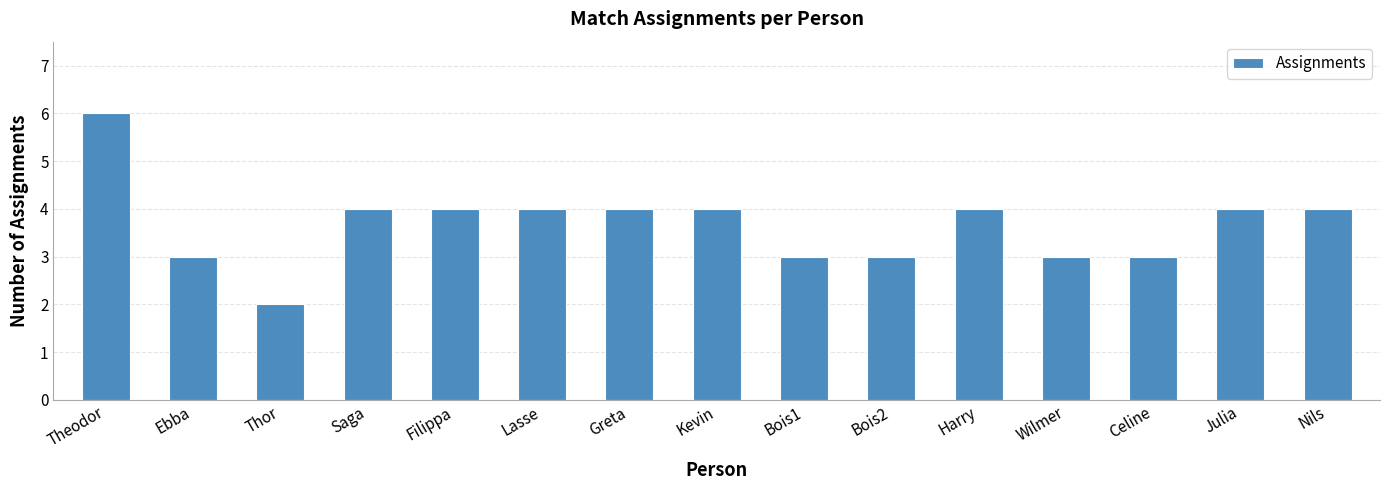

Between Theodor and Saga, which is larger?

Theodor